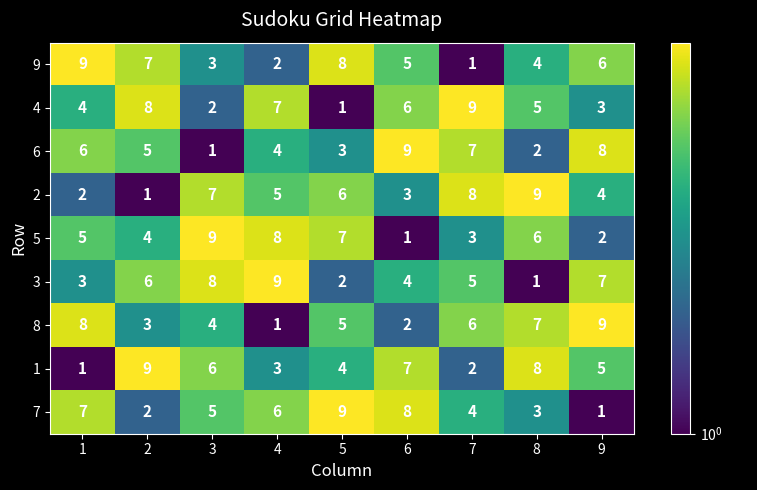

True or false: 6 has a value of 8 at 1.

False